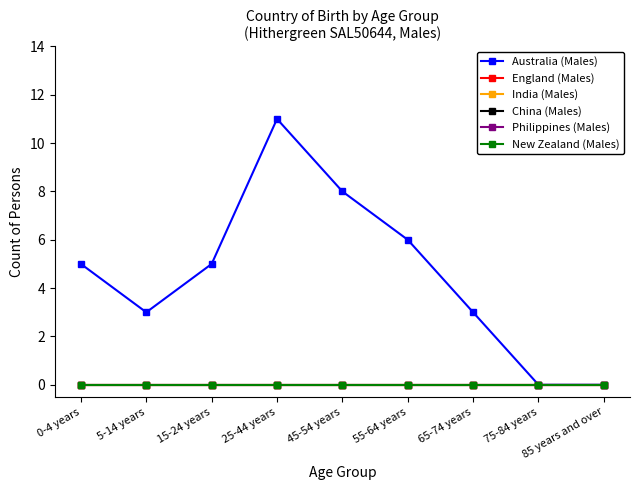

What is the total value across all series at 65-74 years?

3